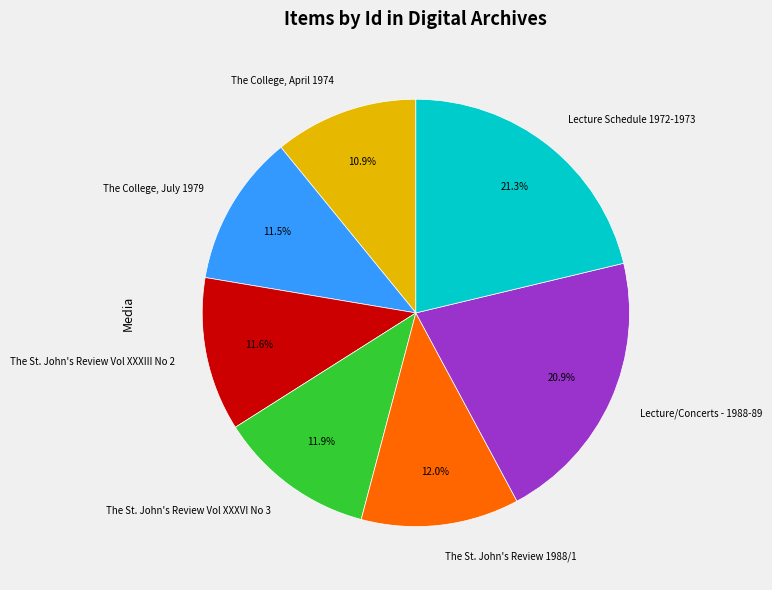

To the nearest percent, what percentage of the pie is The College, April 1974?

11%